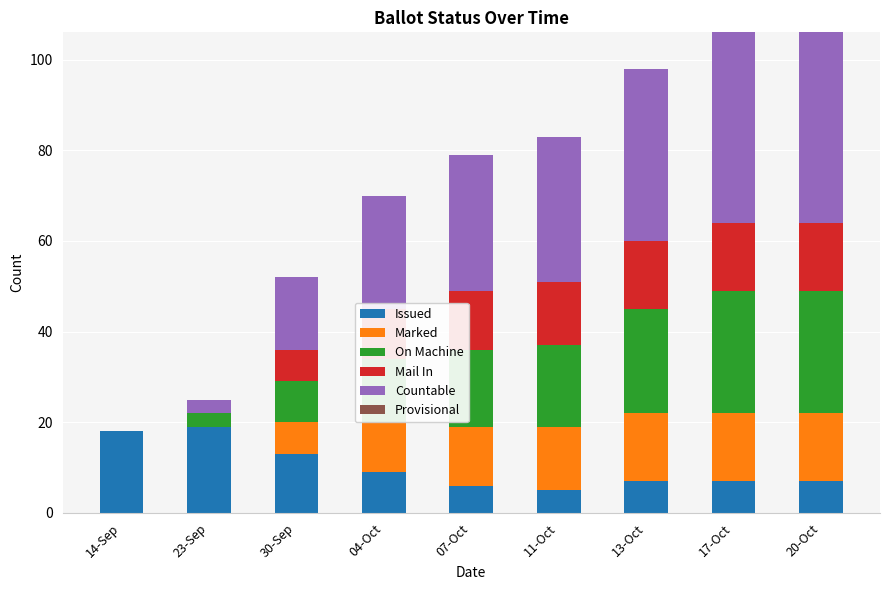

True or false: Issued has a value of 19 at 23-Sep.

True